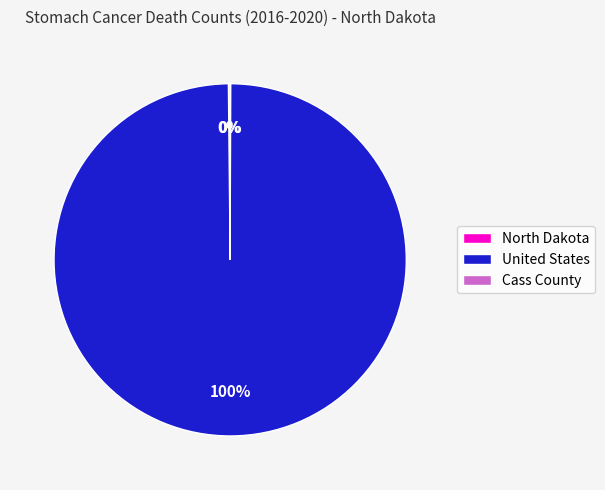

What is the largest slice in the pie chart?

United States